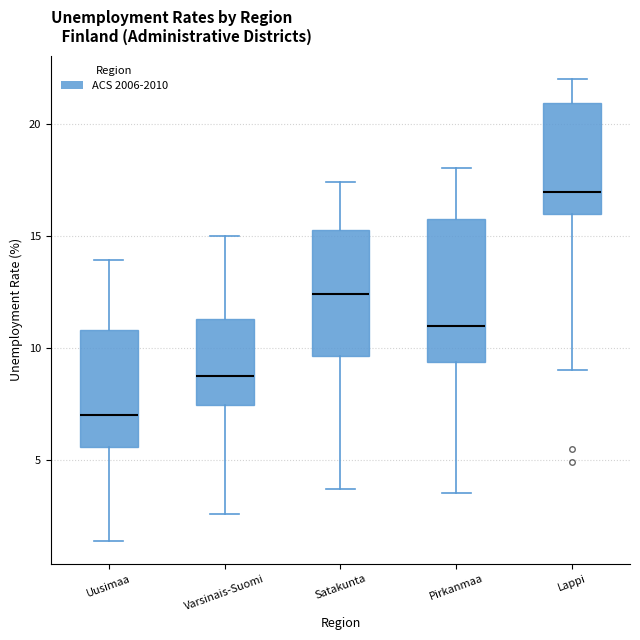

Reading left to right, transcribe this box plot: for each box, give where its median line is, the range the box spans, and where its two whiskers end, as read against the y-axis. The values are not printed on the chart, so give them approximately, as read against the axis.

Uusimaa: median 7.0, box 5.5 to 11.0, whiskers 1.5 to 14.0
Varsinais-Suomi: median 9.0, box 7.5 to 11.5, whiskers 2.5 to 15.0
Satakunta: median 12.5, box 9.5 to 15.5, whiskers 3.5 to 17.5
Pirkanmaa: median 11.0, box 9.5 to 15.5, whiskers 3.5 to 18.0
Lappi: median 17.0, box 16.0 to 21.0, whiskers 9.0 to 22.0